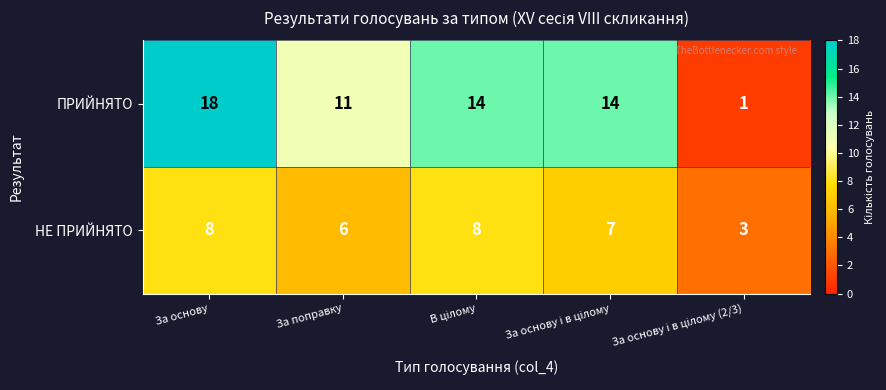

What is the difference between the second highest and minimum values in the НЕ ПРИЙНЯТО series?

5